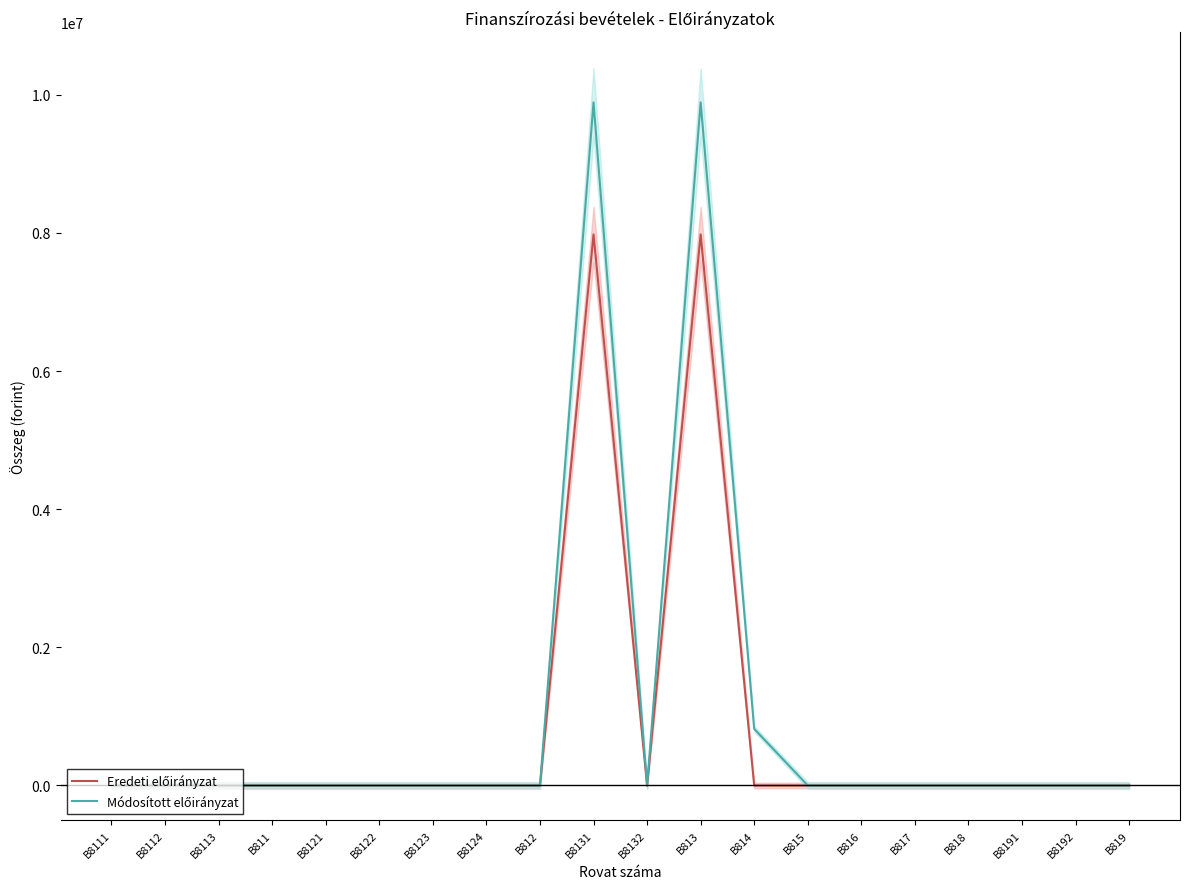

At how many categories does at least one series exceed 6444211?

2